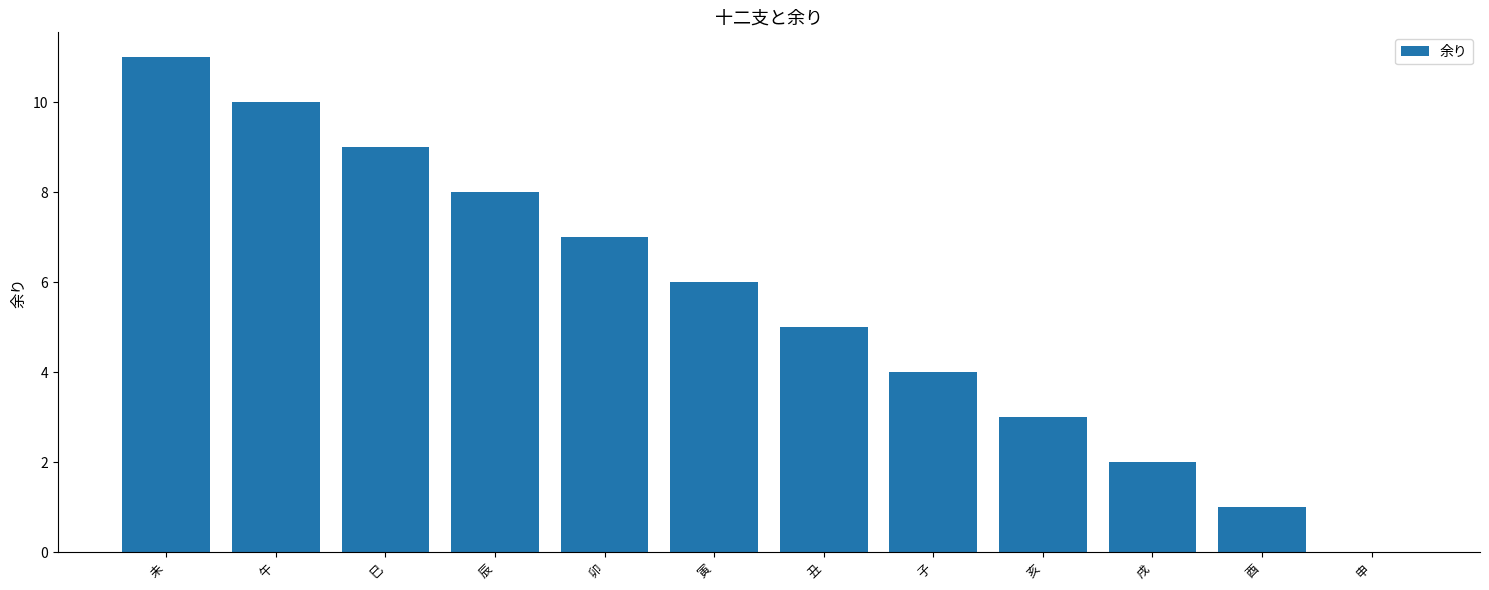

Is it true that the value at 酉 is 1?

True